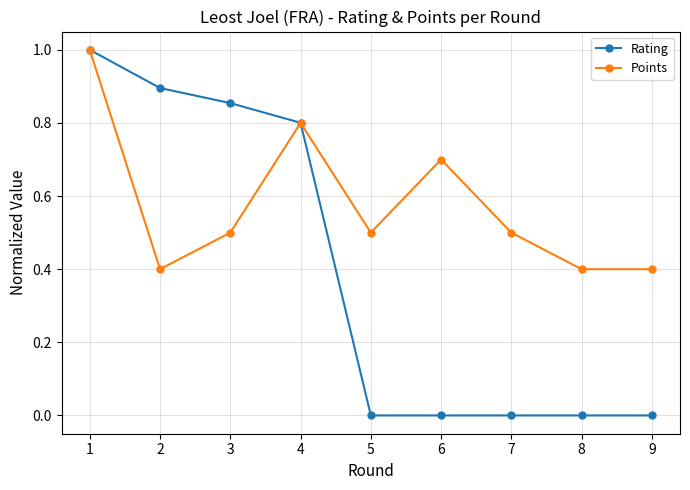

What is the maximum value shown in the chart?

1.0